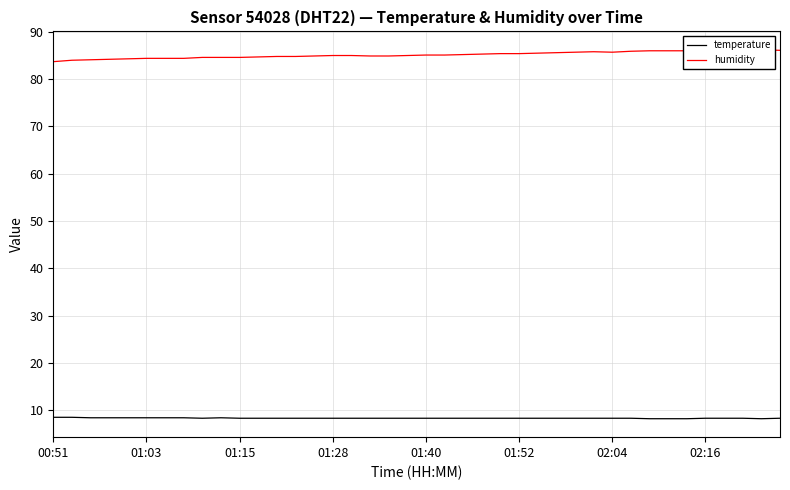

Is it true that temperature equals 8.3 at 01:15?

True